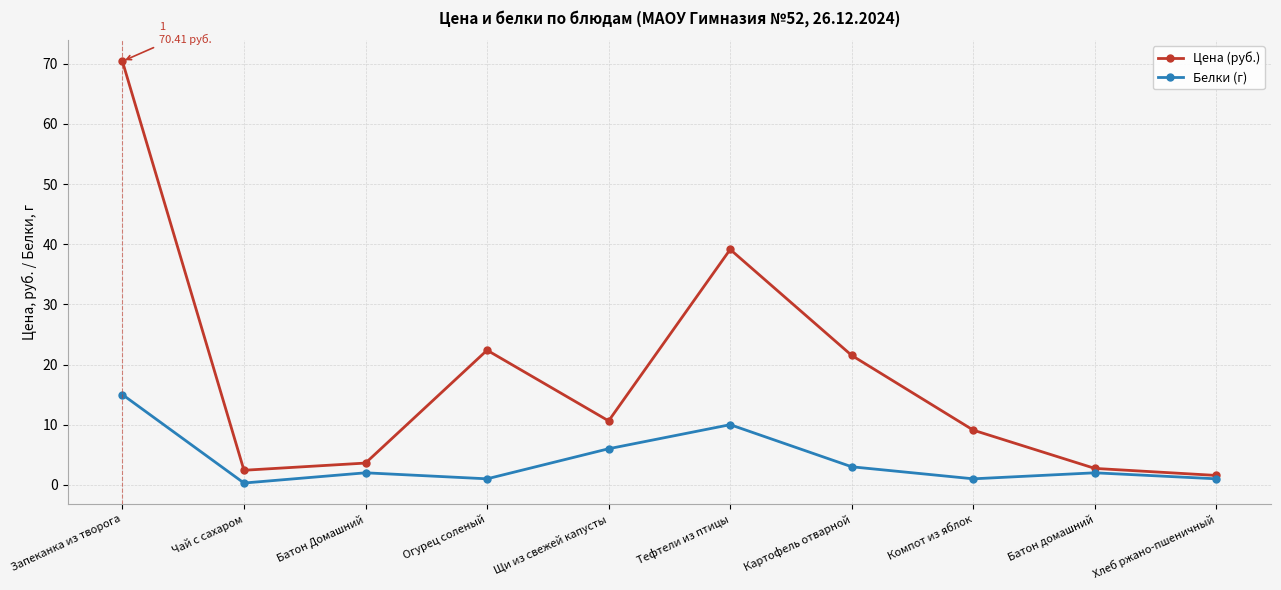

Which series has the largest total across all categories?

Цена (руб.)